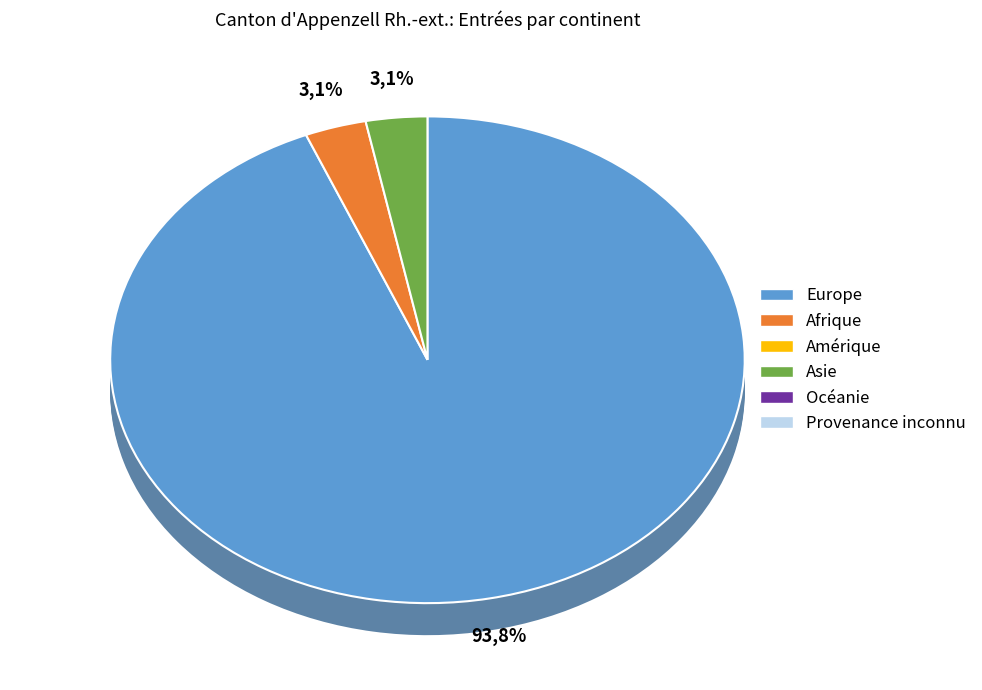

Rank the categories by value from highest to lowest.

Europe, Afrique, Asie, Amérique, Océanie, Provenance inconnu